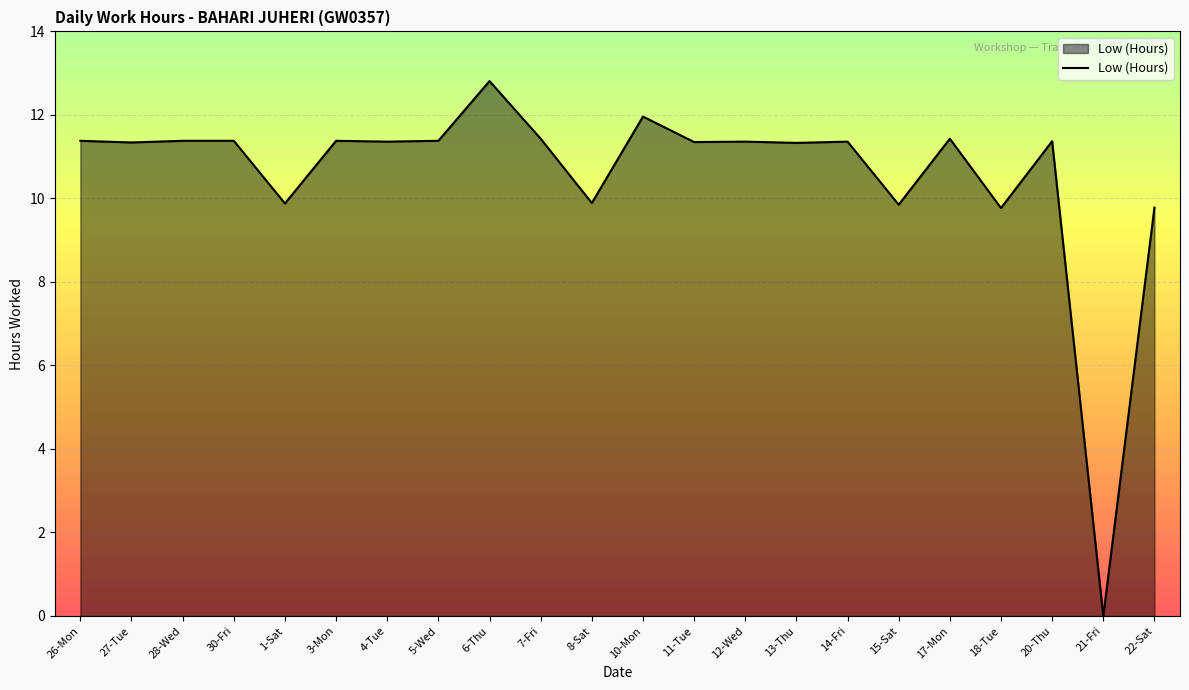

Is it true that the value at 8-Sat is 14.7?

False